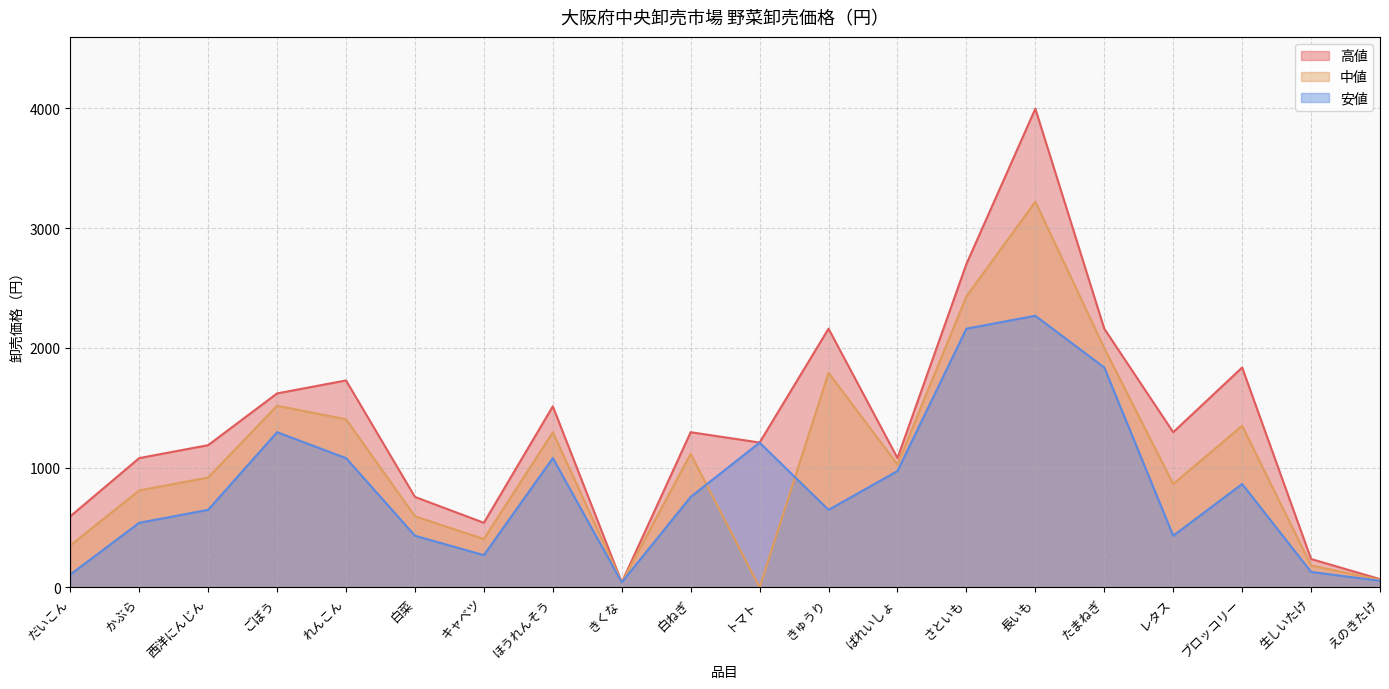

True or false: 安値 and 高値 intersect in this chart.

False